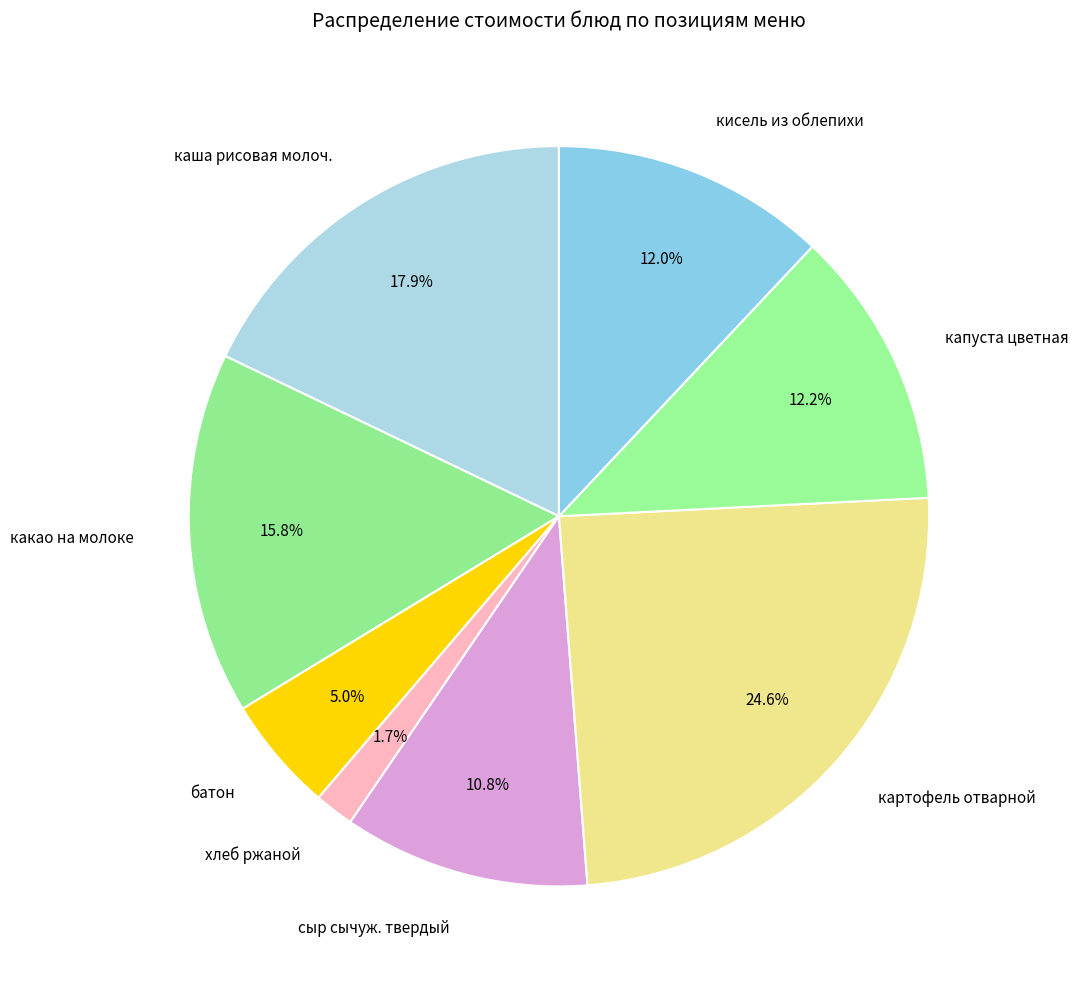

What percentage is the какао на молоке slice, to the nearest percent?

16%